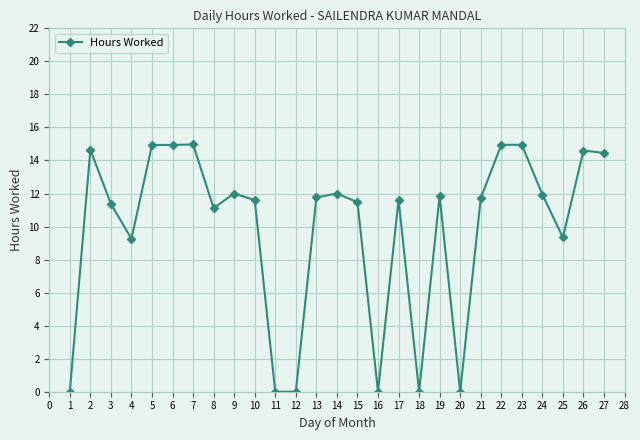

Is it true that the value at 25 is 15.7?

False